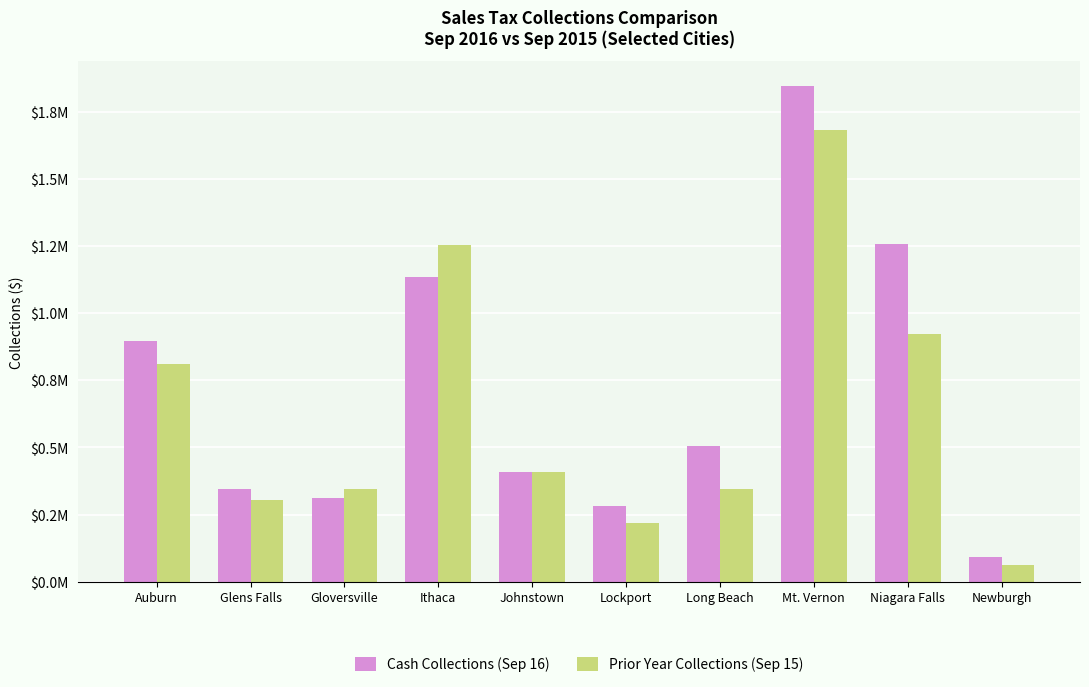

What are all the series names shown in the legend?

Cash Collections (Sep 16), Prior Year Collections (Sep 15)